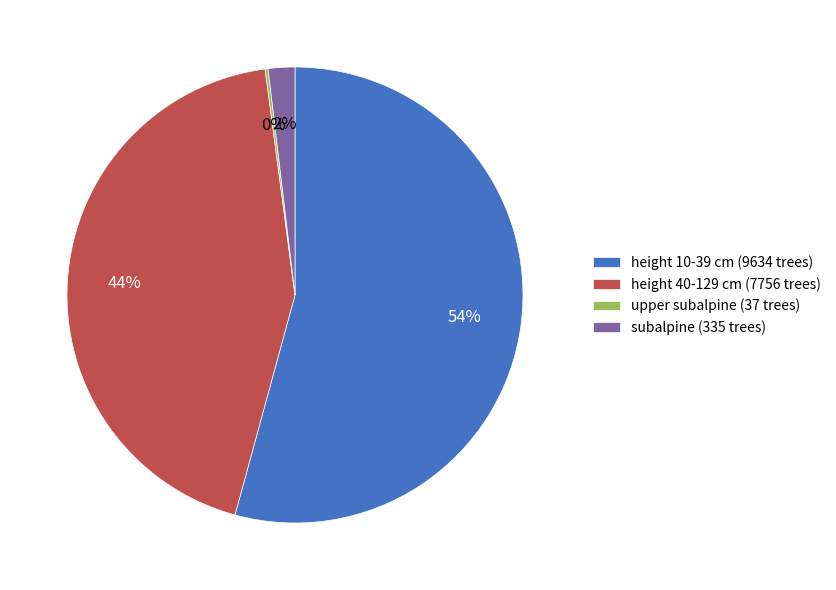

Approximately how many times larger is the value at height 10-39 cm (9634 trees) compared to height 40-129 cm (7756 trees)?

1.2